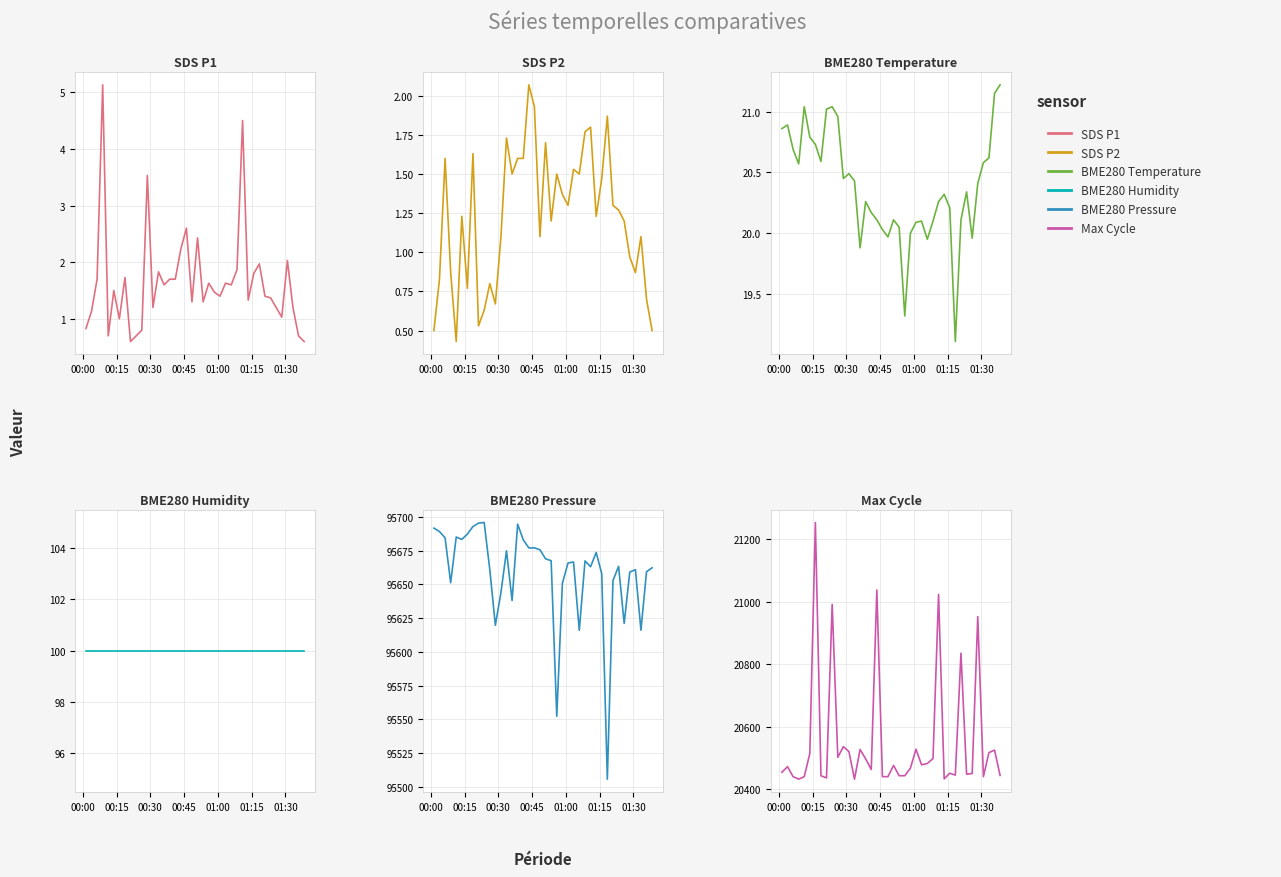

Count the number of categories in the chart.

40